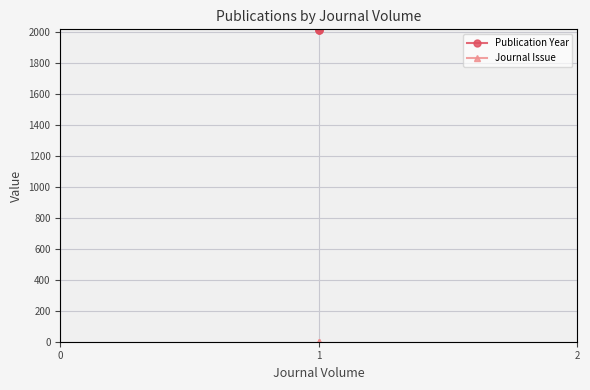

The value of Publication Year at 1 is 2654. True or false?

False